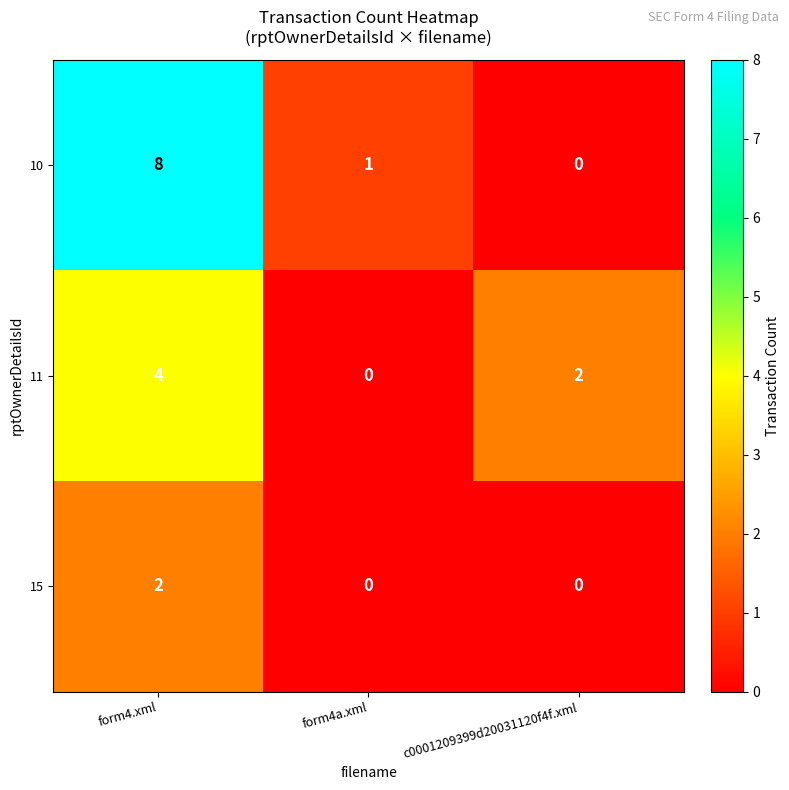

How many values in 15 are above zero?

1